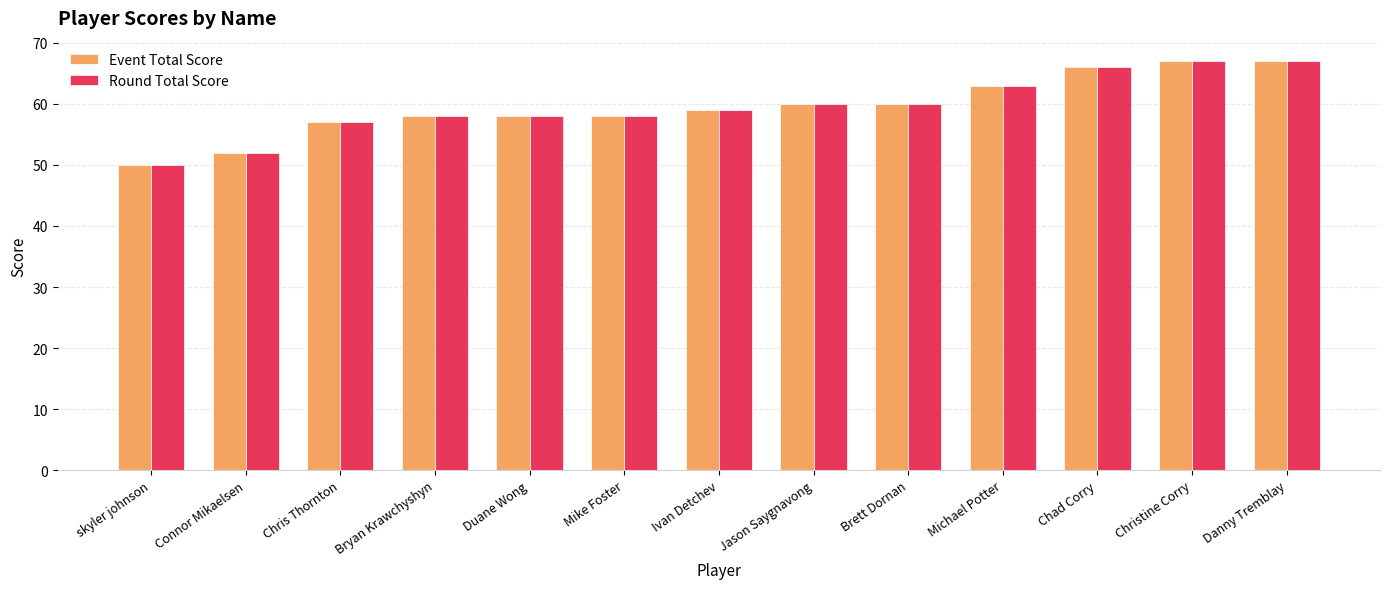

The Round Total Score series shows 87 at Chris Thornton. True or false?

False